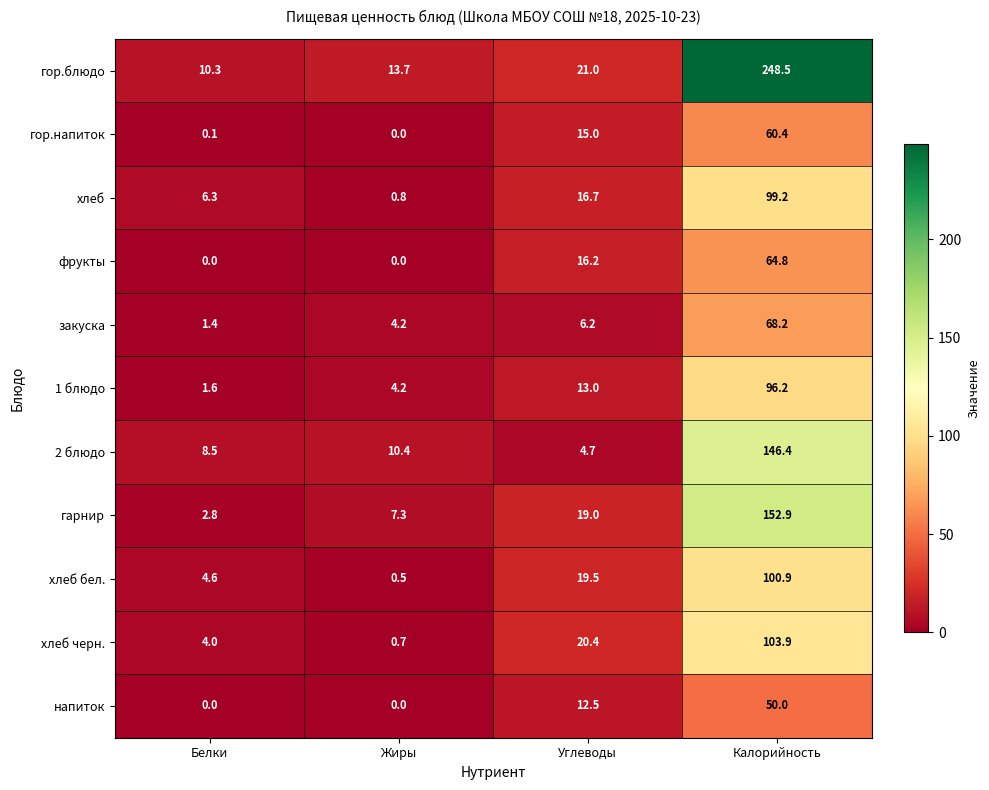

What is the average value of the 2 блюдо series?

42.5